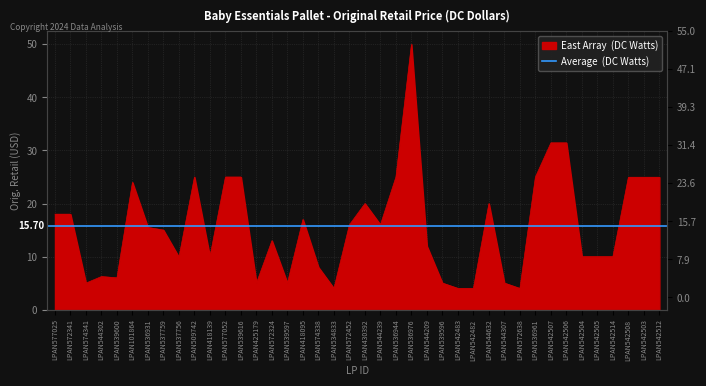

What position from the right is LPAN574338?

23